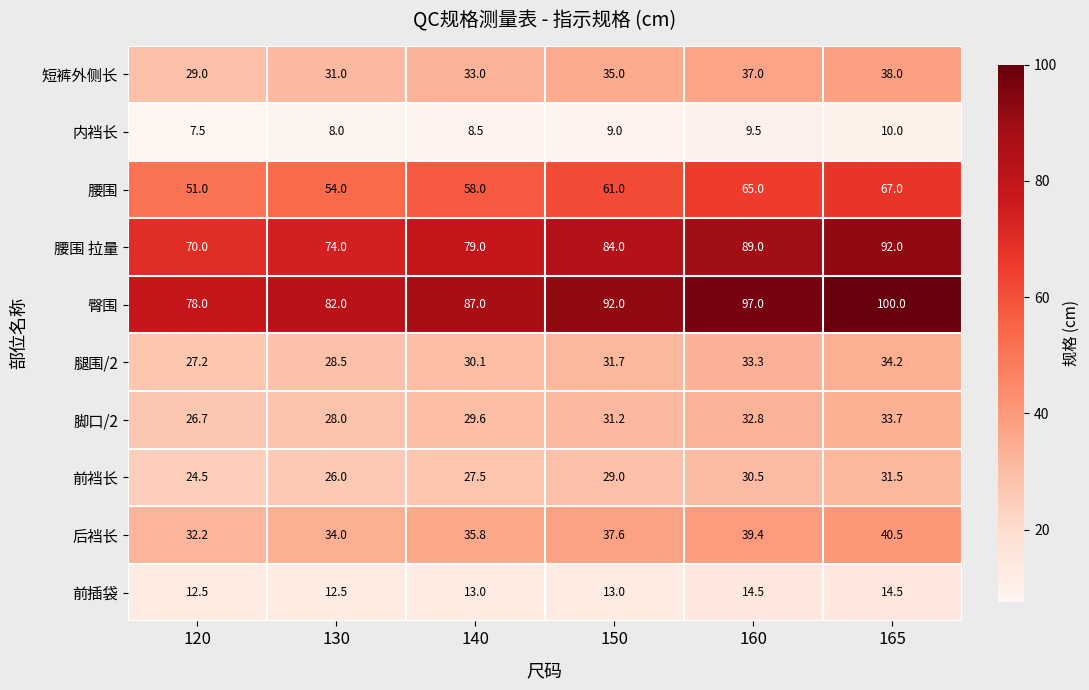

What is the maximum value shown in the chart?

100.0